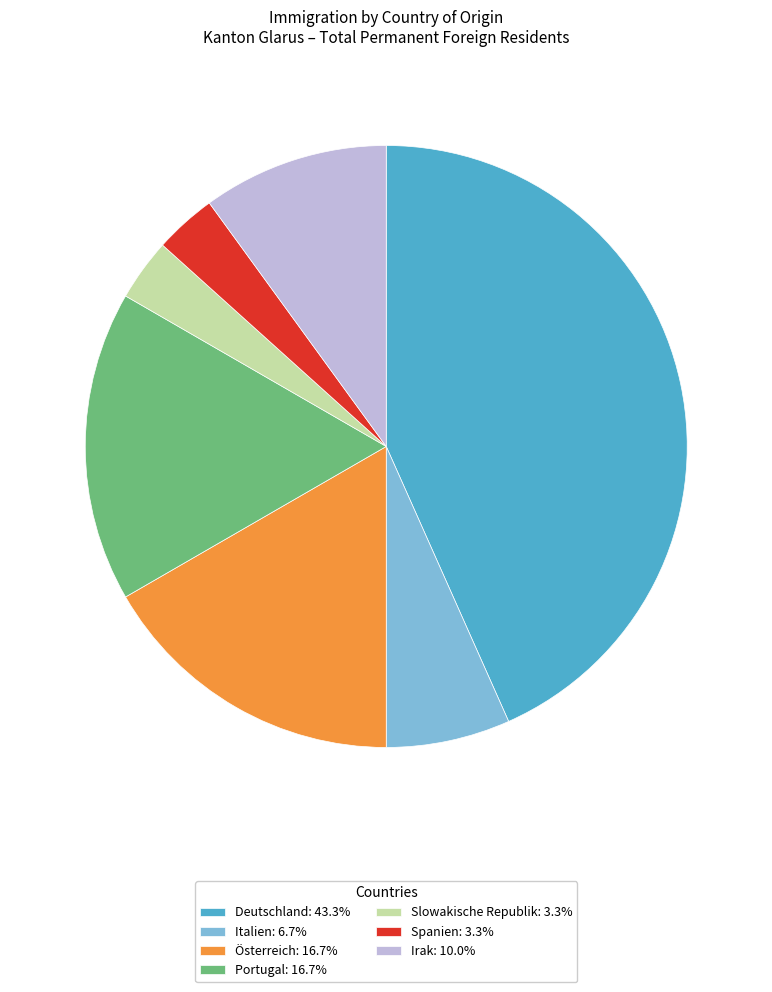

Is there any slice that represents more than half of the pie?

No